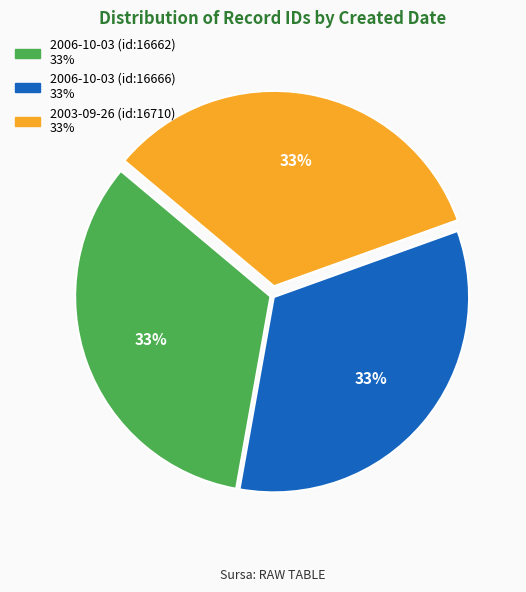

To the nearest percent, what is the average slice percentage?

33%